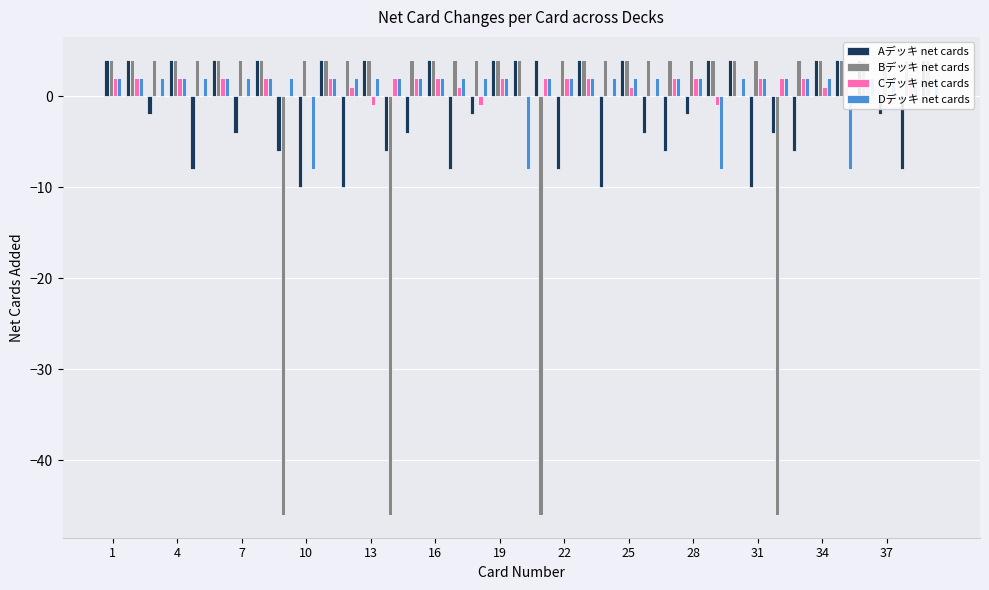

What is the sum of the Dデッキ net cards values at 13 and 7?

4